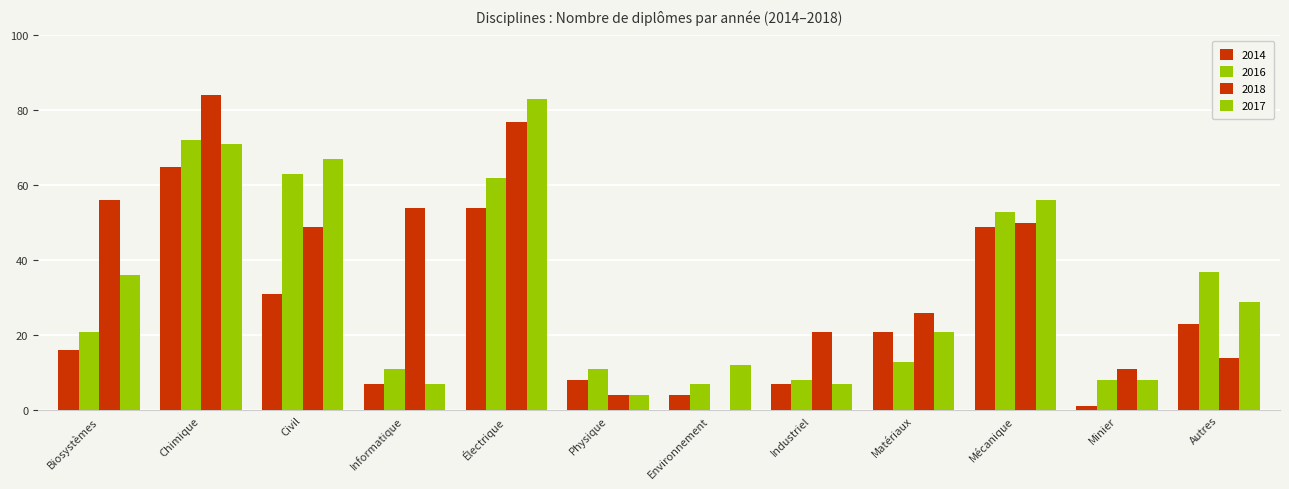

Reading right to left, transcribe all the data shown in this chart.

2014: Autres=23	Minier=1	Mécanique=49	Matériaux=21	Industriel=7	Environnement=4	Physique=8	Électrique=54	Informatique=7	Civil=31	Chimique=65	Biosystèmes=16
2016: Autres=37	Minier=8	Mécanique=53	Matériaux=13	Industriel=8	Environnement=7	Physique=11	Électrique=62	Informatique=11	Civil=63	Chimique=72	Biosystèmes=21
2018: Autres=14	Minier=11	Mécanique=50	Matériaux=26	Industriel=21	Environnement=0	Physique=4	Électrique=77	Informatique=54	Civil=49	Chimique=84	Biosystèmes=56
2017: Autres=29	Minier=8	Mécanique=56	Matériaux=21	Industriel=7	Environnement=12	Physique=4	Électrique=83	Informatique=7	Civil=67	Chimique=71	Biosystèmes=36